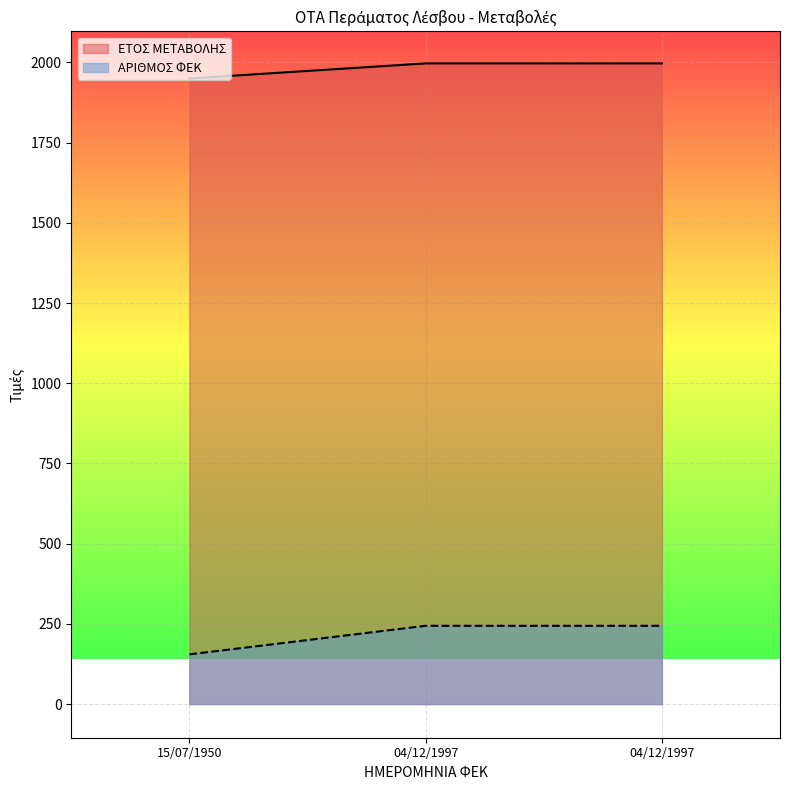

Reading left to right, list all the values displayed in this chart.

ΕΤΟΣ ΜΕΤΑΒΟΛΗΣ: 1950	1997	1997
ΑΡΙΘΜΟΣ ΦΕΚ: 155	244	244